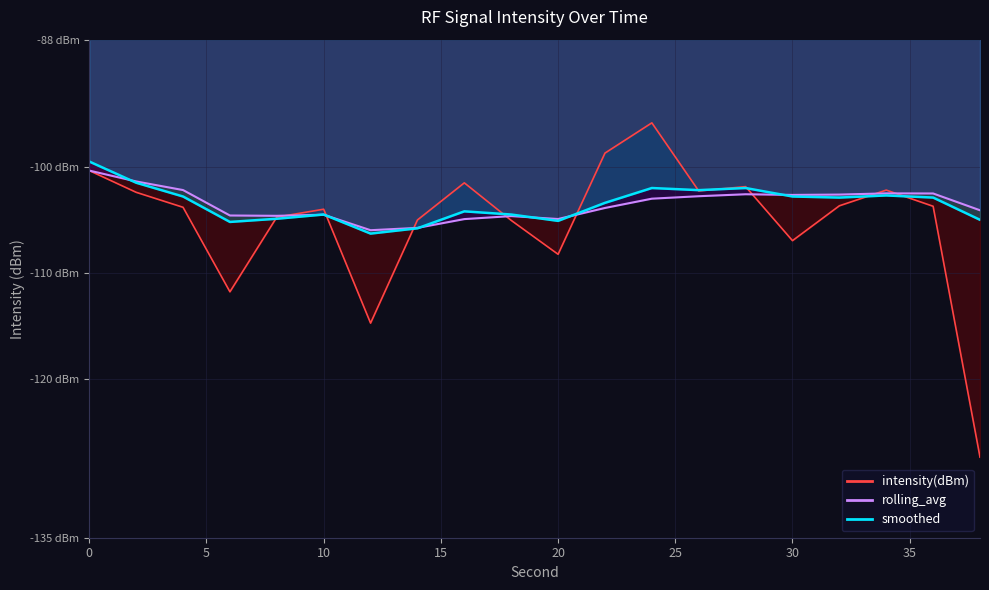

Between which two adjacent categories do rolling_avg and intensity(dBm) first intersect?

8 and 10